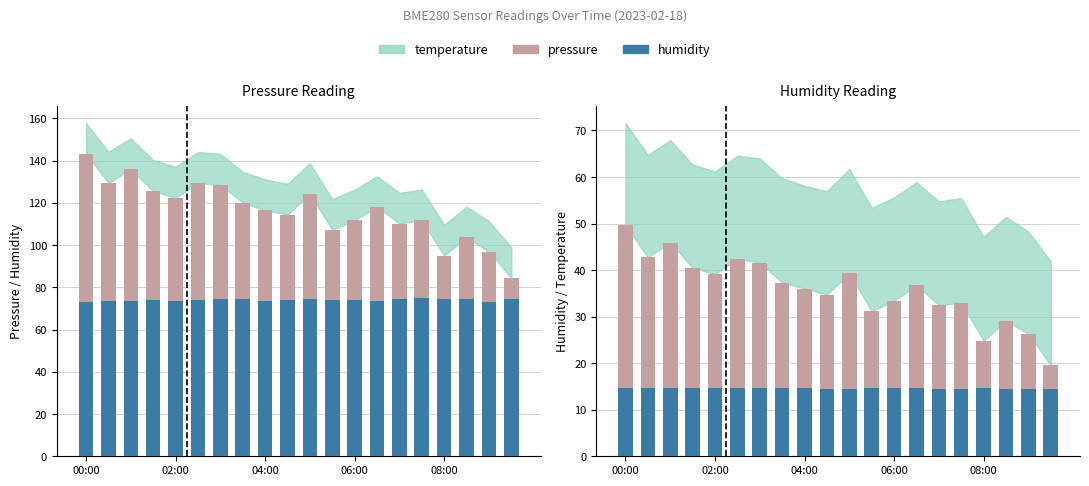

Is it true that temperature equals 5.6 at 06:00?

False